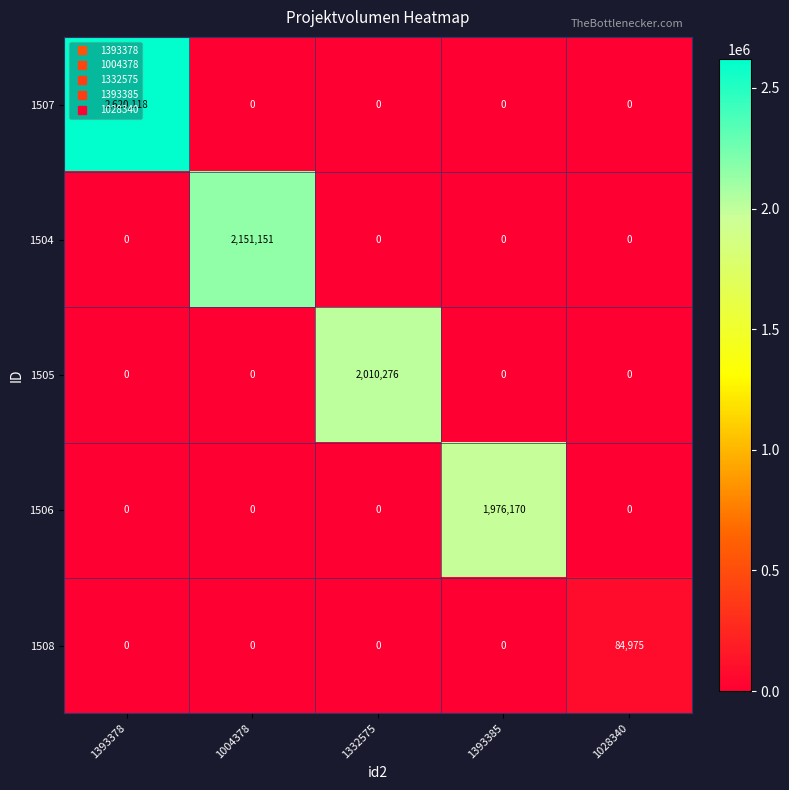

Count the number of data series in this chart.

5